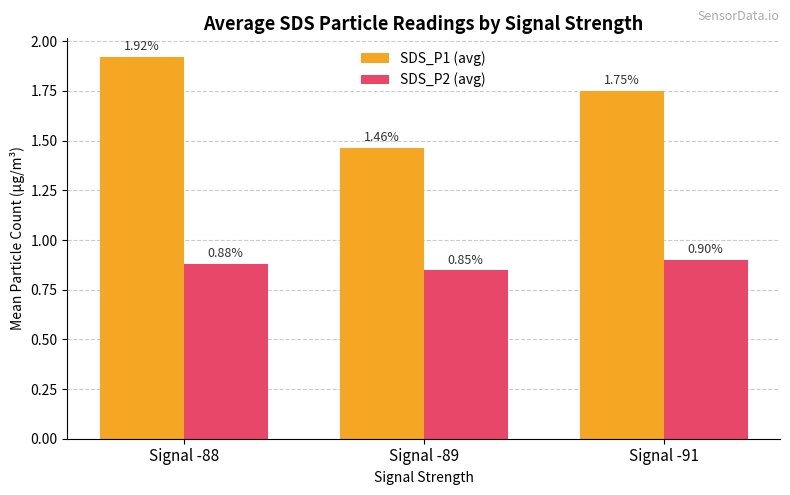

True or false: SDS_P1 (avg) has a value of 0.4 at Signal -91.

False